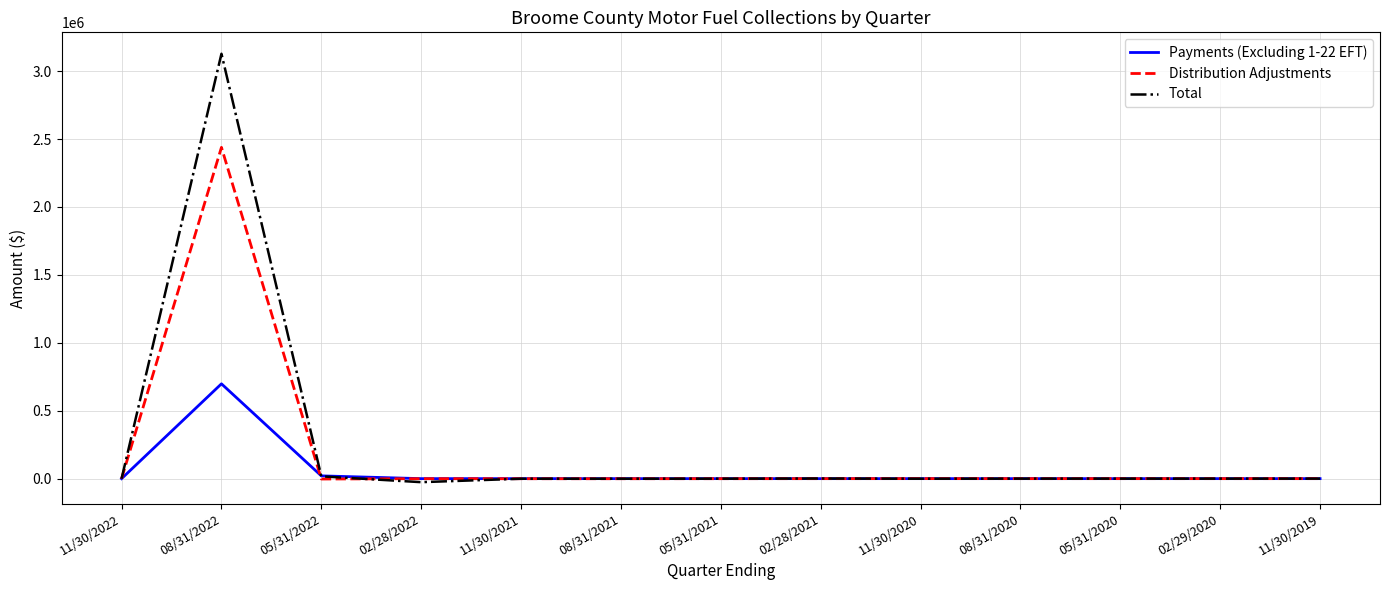

At which category is the sum across all series the highest?

08/31/2022